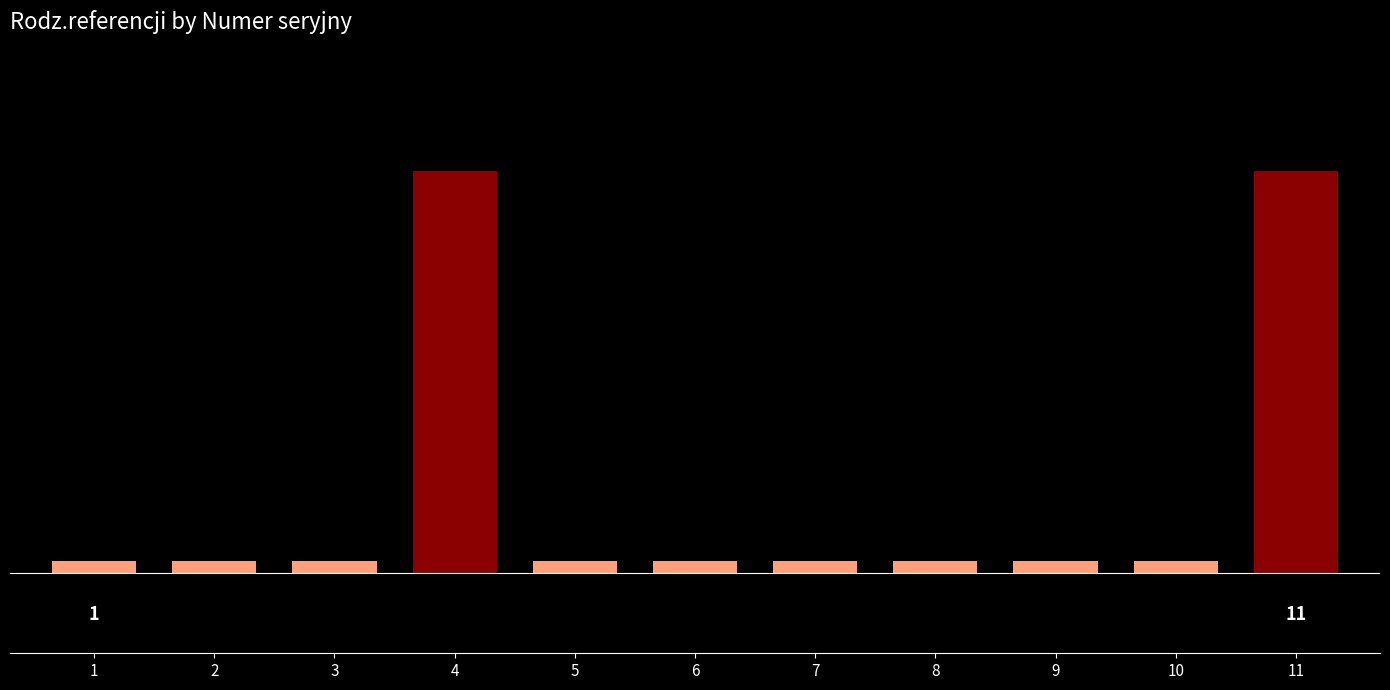

What is the value of the 7th bar from the left?

3